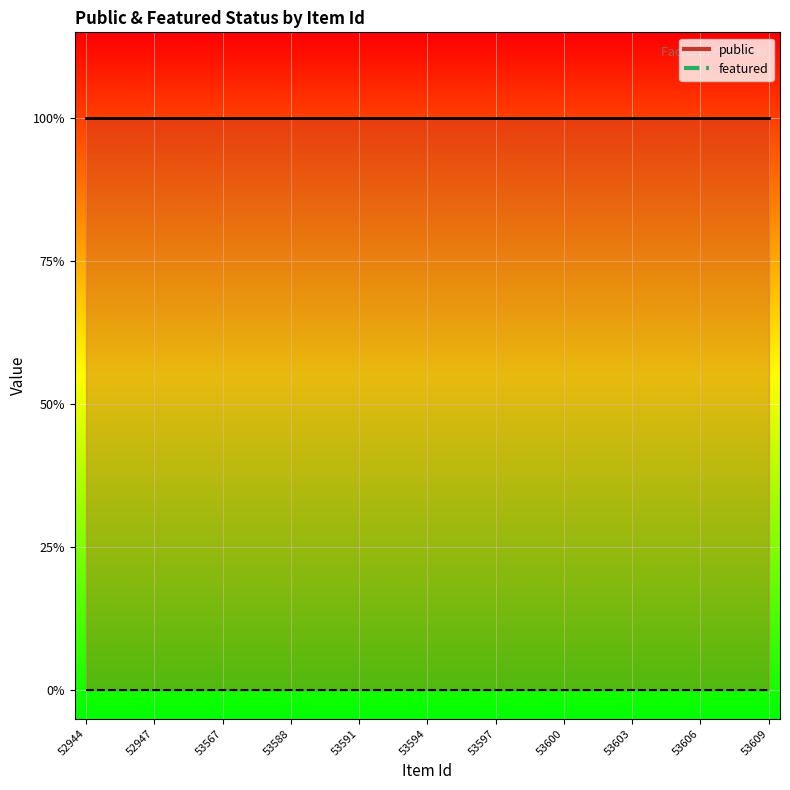

What are all the series names shown in the legend?

public line, featured line